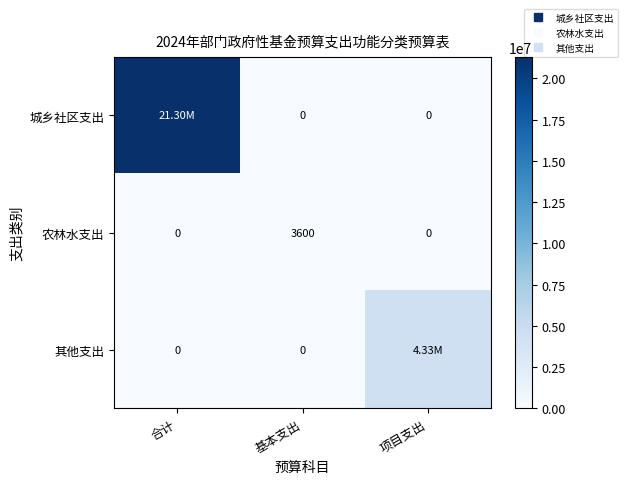

What is the sum of all 其他支出 values?

4330000